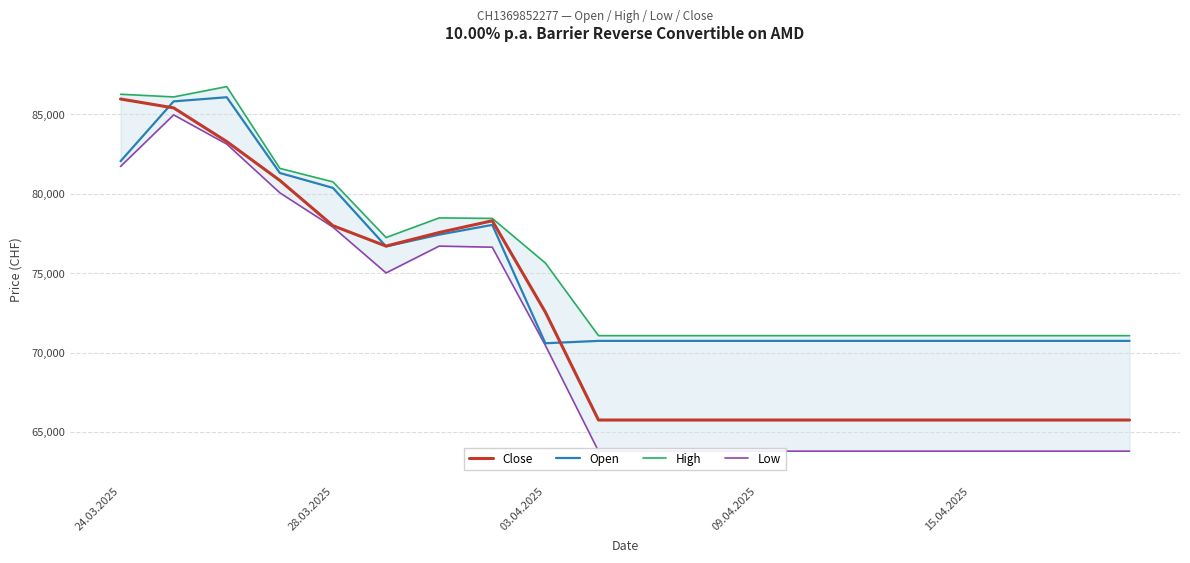

Does the chart display data point markers on the line(s)?

No